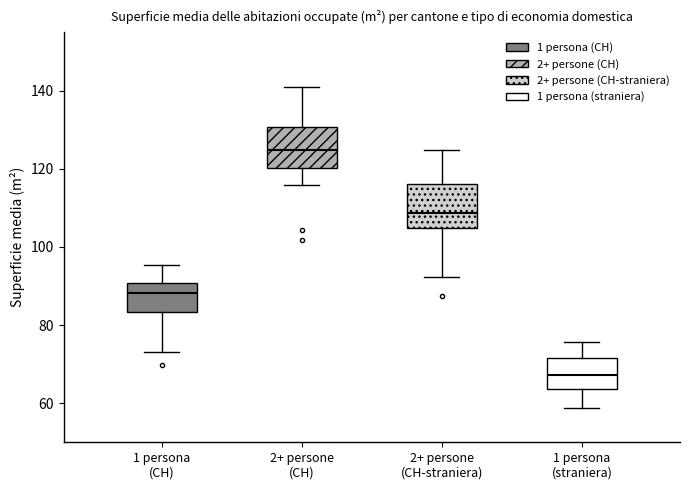

Which box has the lowest median line?

1 persona (straniera)